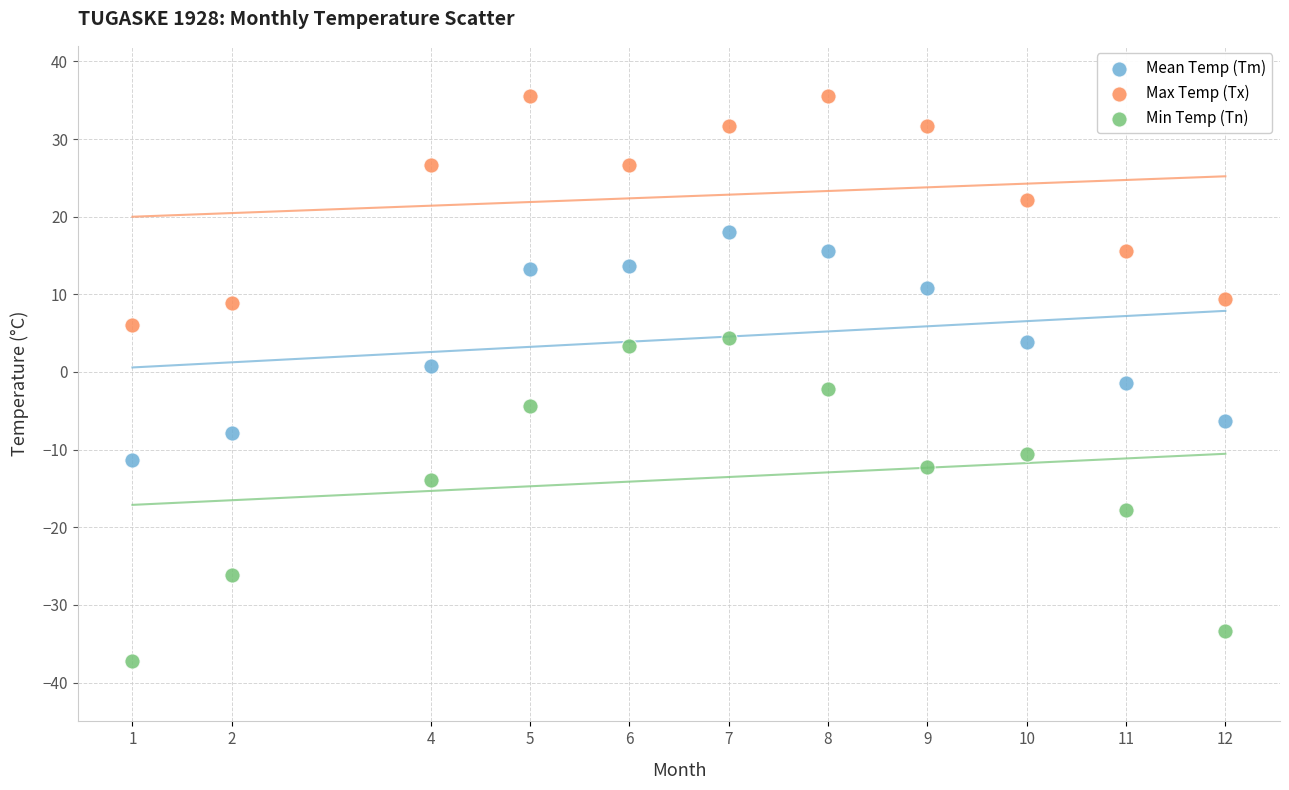

Which series reaches the maximum Y coordinate?

Max Temp (Tx)